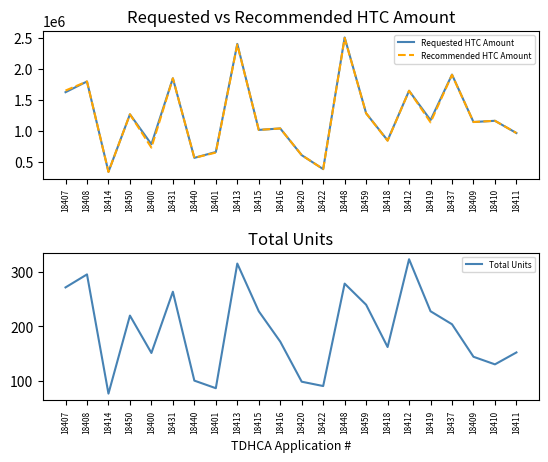

Which category has the lowest value in the Requested HTC Amount series?

18414